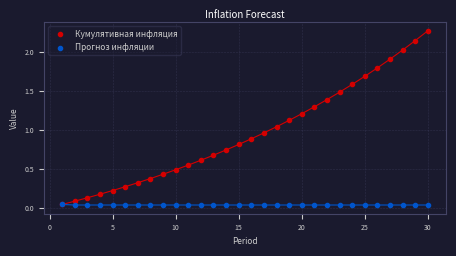

What are all the series names shown in the legend?

Кумулятивная инфляция, Прогноз инфляции